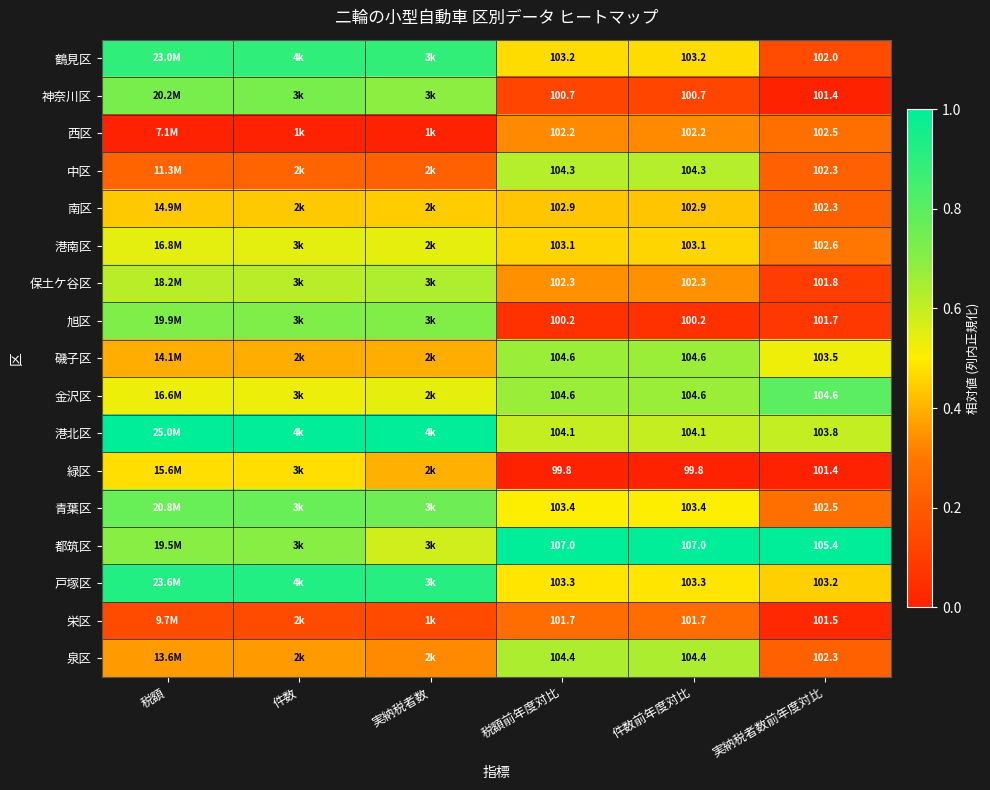

Is the value of 中区 at 税額前年度対比 greater than the value of 旭区 at 税額前年度対比?

Yes